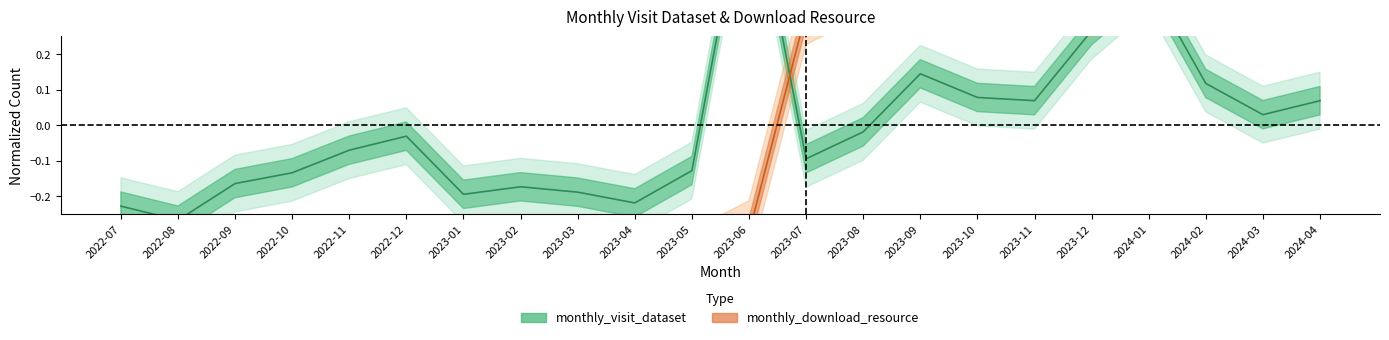

True or false: monthly_visit_dataset has more than 2 interior local peaks.

True